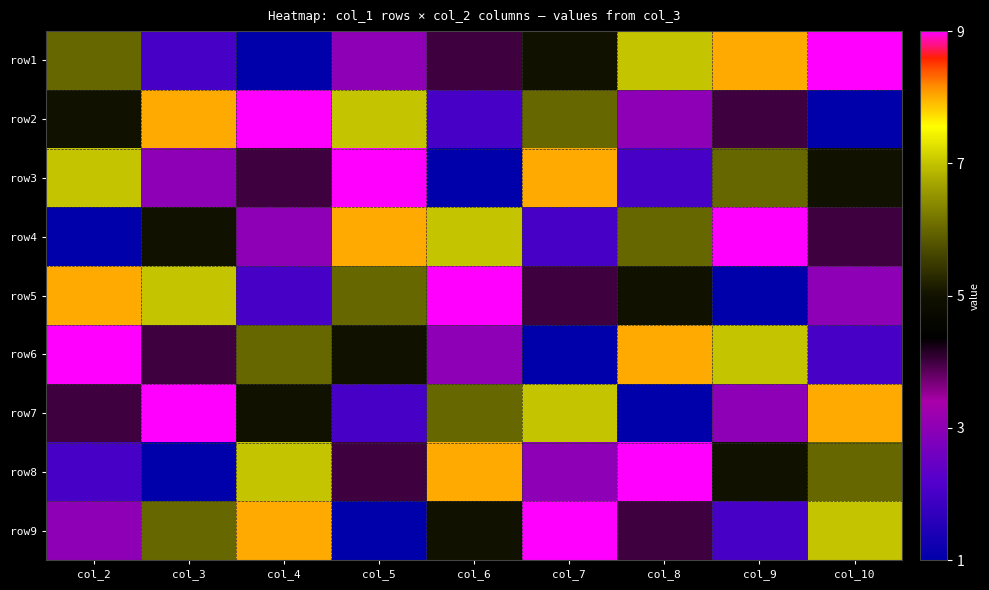

Which has a higher value, col_9 or col_5?

col_9